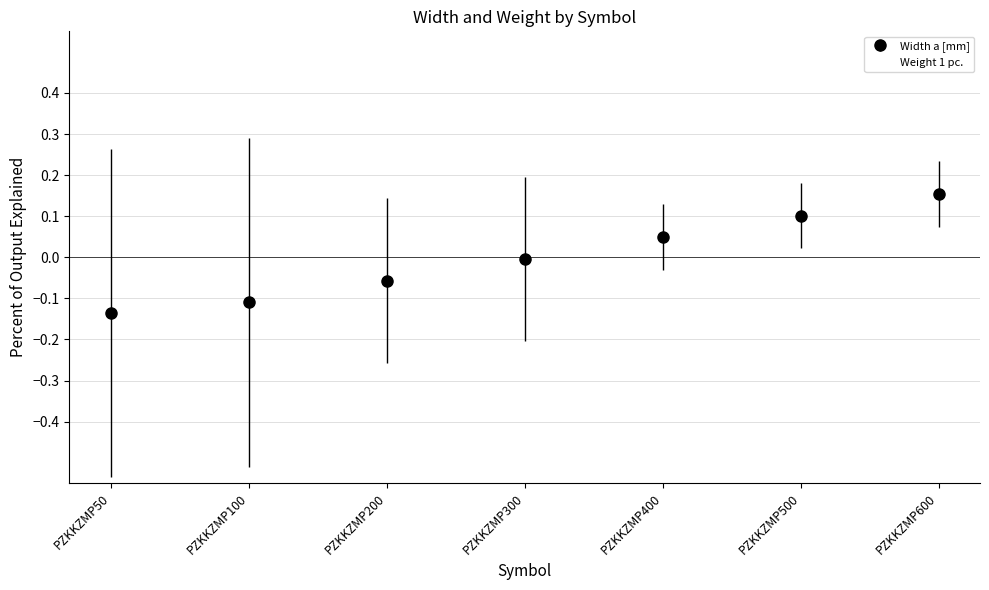

Is it true that Weight 1 pc. equals 0.0 at PZKKZMP400?

True